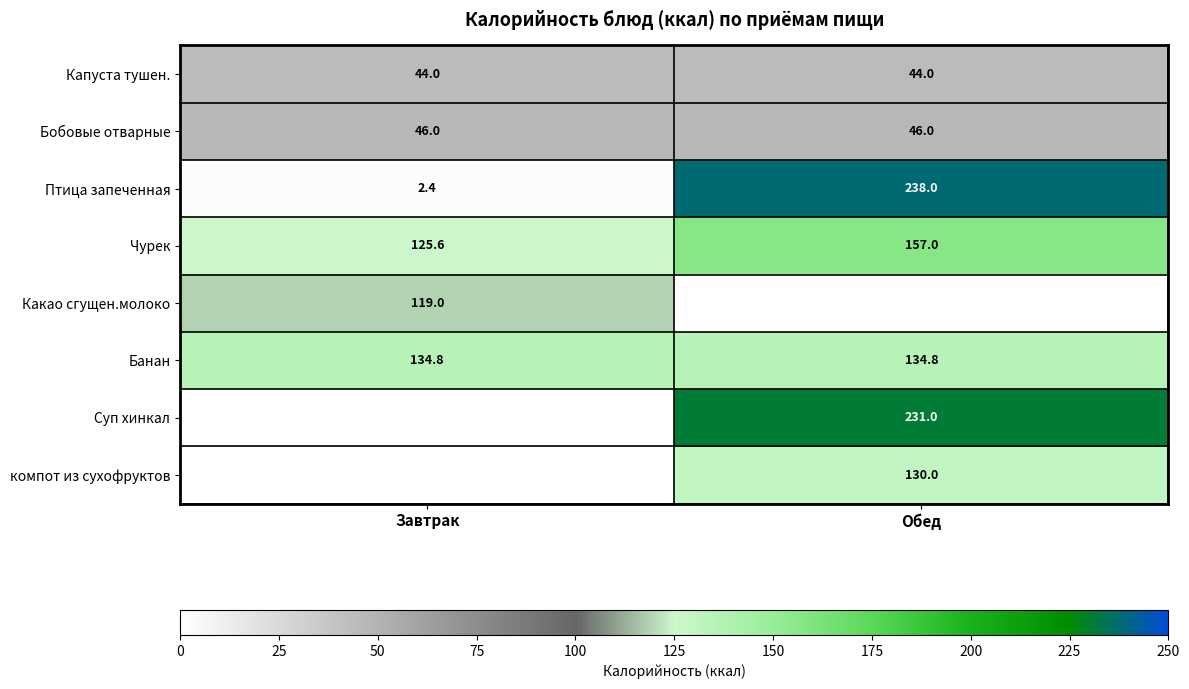

At which label is Чурек closest to 141?

Завтрак